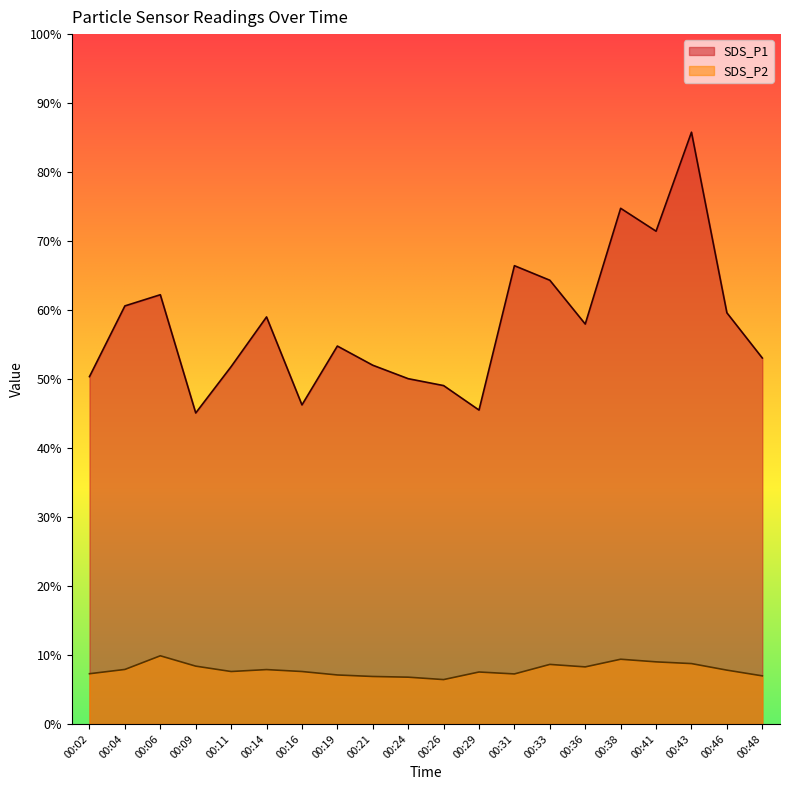

True or false: SDS_P2 has more than 2 points higher than both neighbors.

True